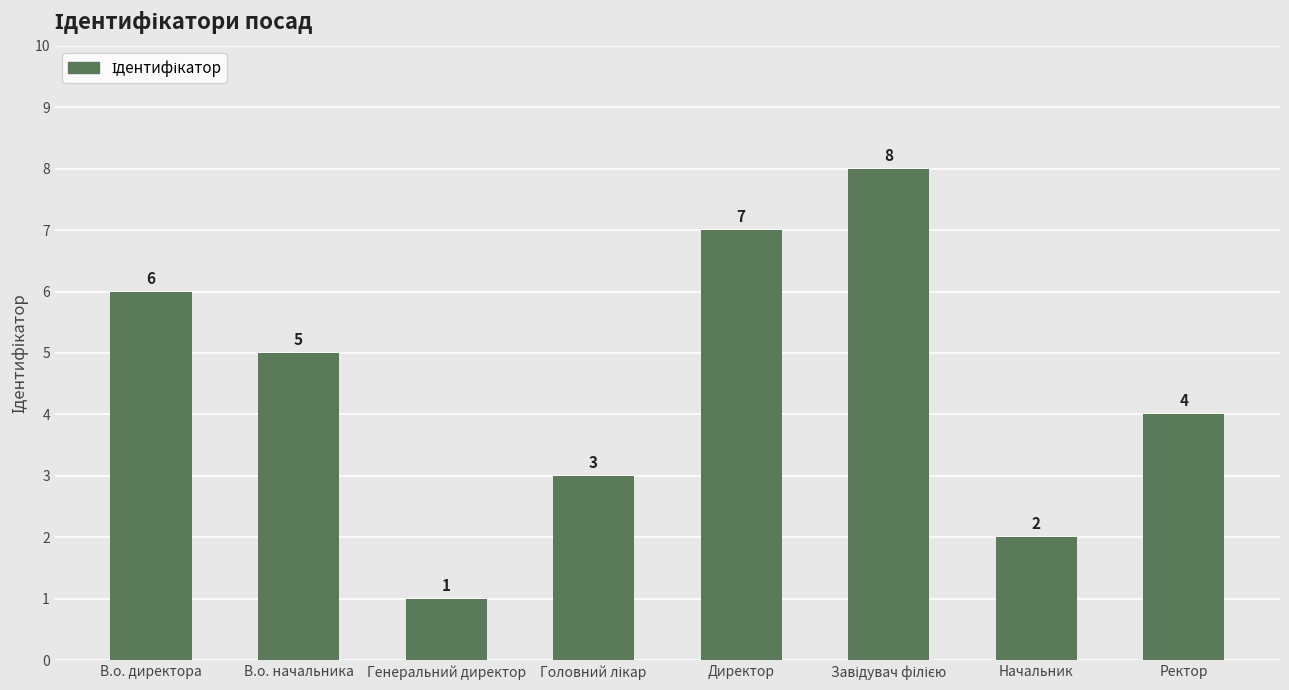

What is the sum of the values at Начальник and В.о. начальника?

7